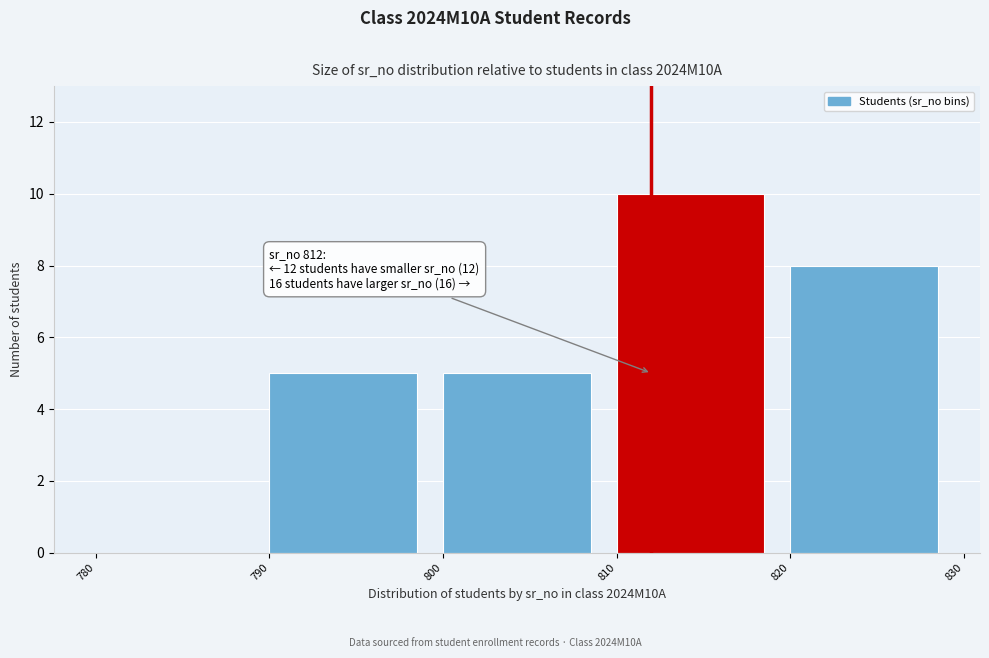

Over which range of the x-axis is the bar tallest?

810 to 820